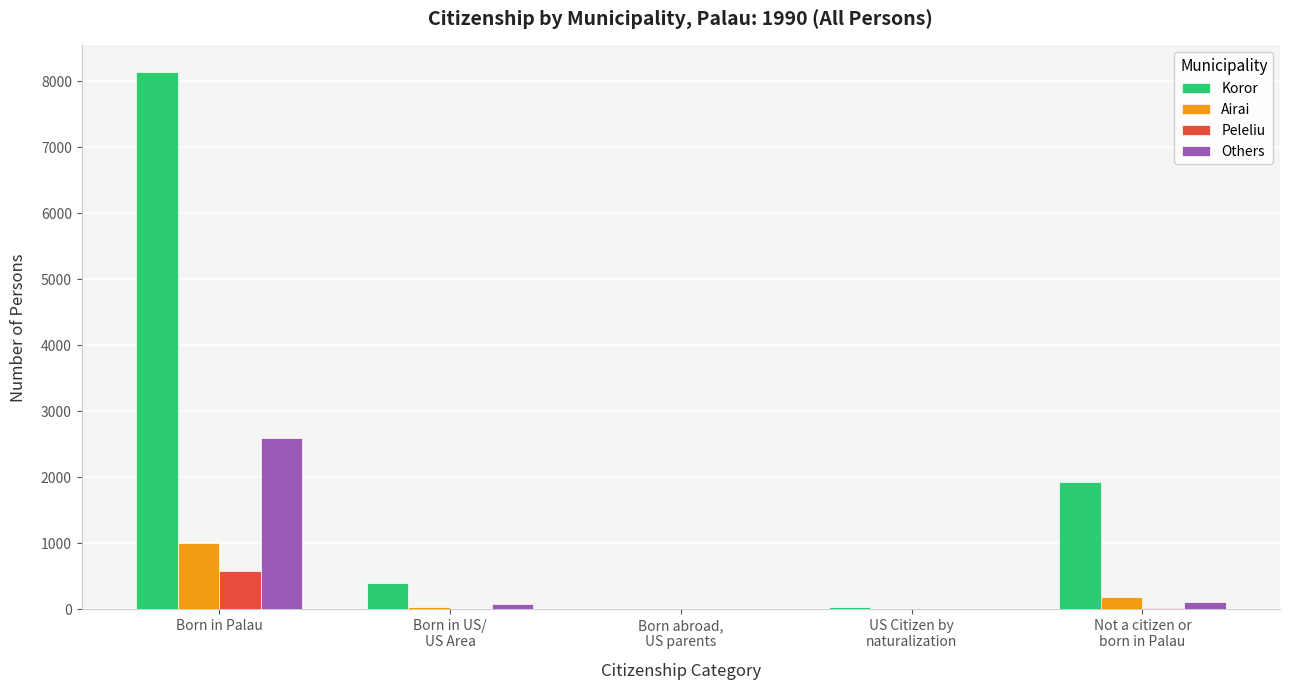

Does the chart contain stacked bars?

No